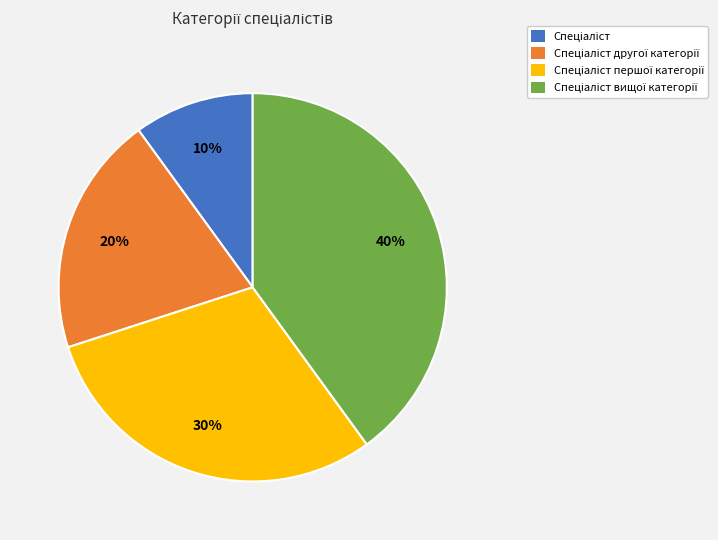

Is there any slice that represents more than half of the pie?

No